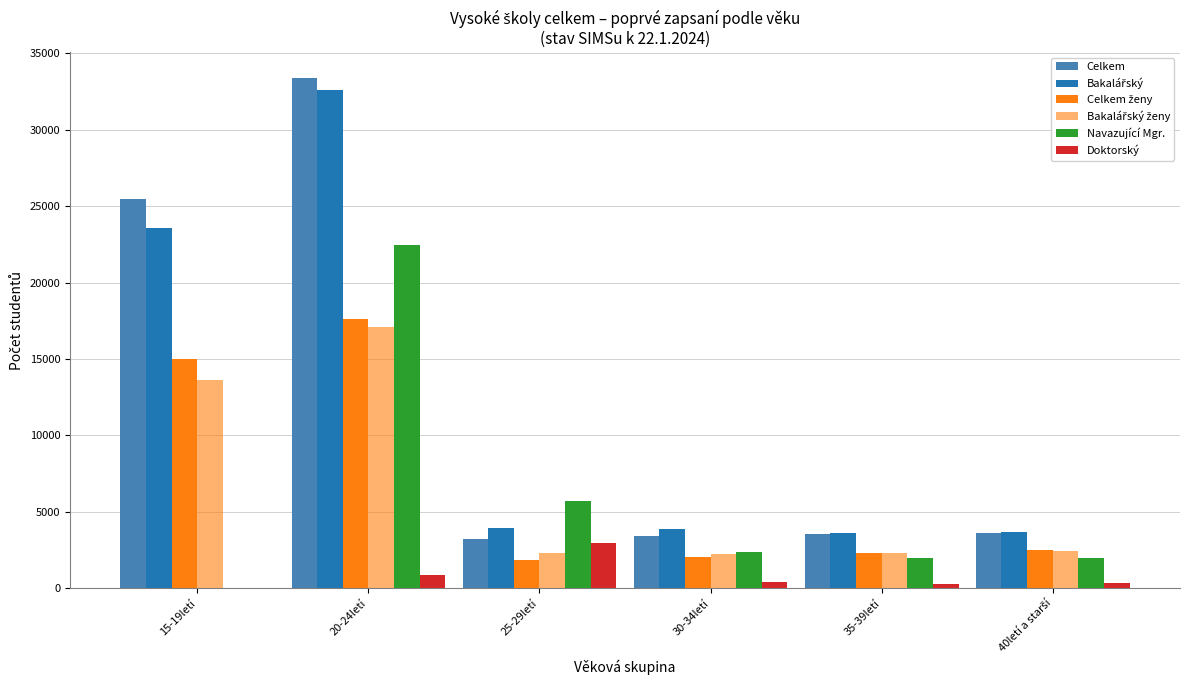

Reading left to right, extract all data points from this chart.

Celkem: 25458	33397	3209	3394	3565	3653
Bakalářský: 23582	32570	3978	3907	3652	3668
Celkem ženy: 14989	17626	1865	2026	2300	2478
Bakalářský ženy: 13639	17101	2284	2230	2312	2472
Navazující Mgr.: 0	22458	5716	2359	1998	2003
Doktorský: 0	892	2993	422	259	320